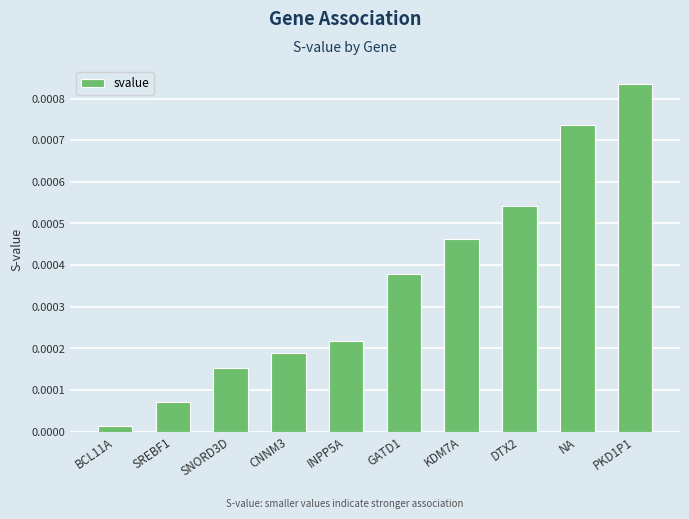

Rank the categories by value from lowest to highest.

BCL11A, SREBF1, SNORD3D, CNNM3, INPP5A, GATD1, KDM7A, DTX2, NA, PKD1P1